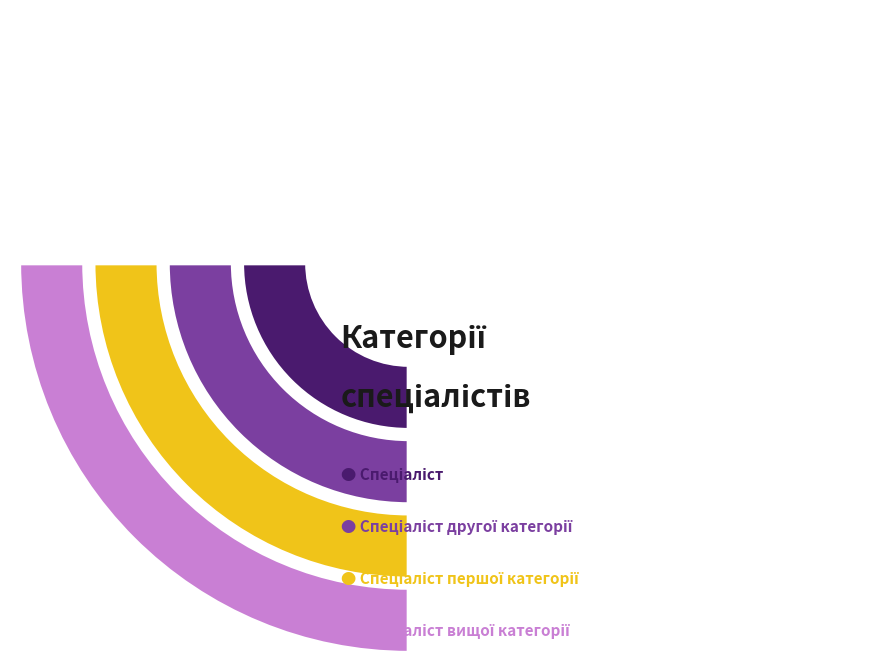

What percentage is the Спеціаліст першої категорії slice, to the nearest percent?

30%